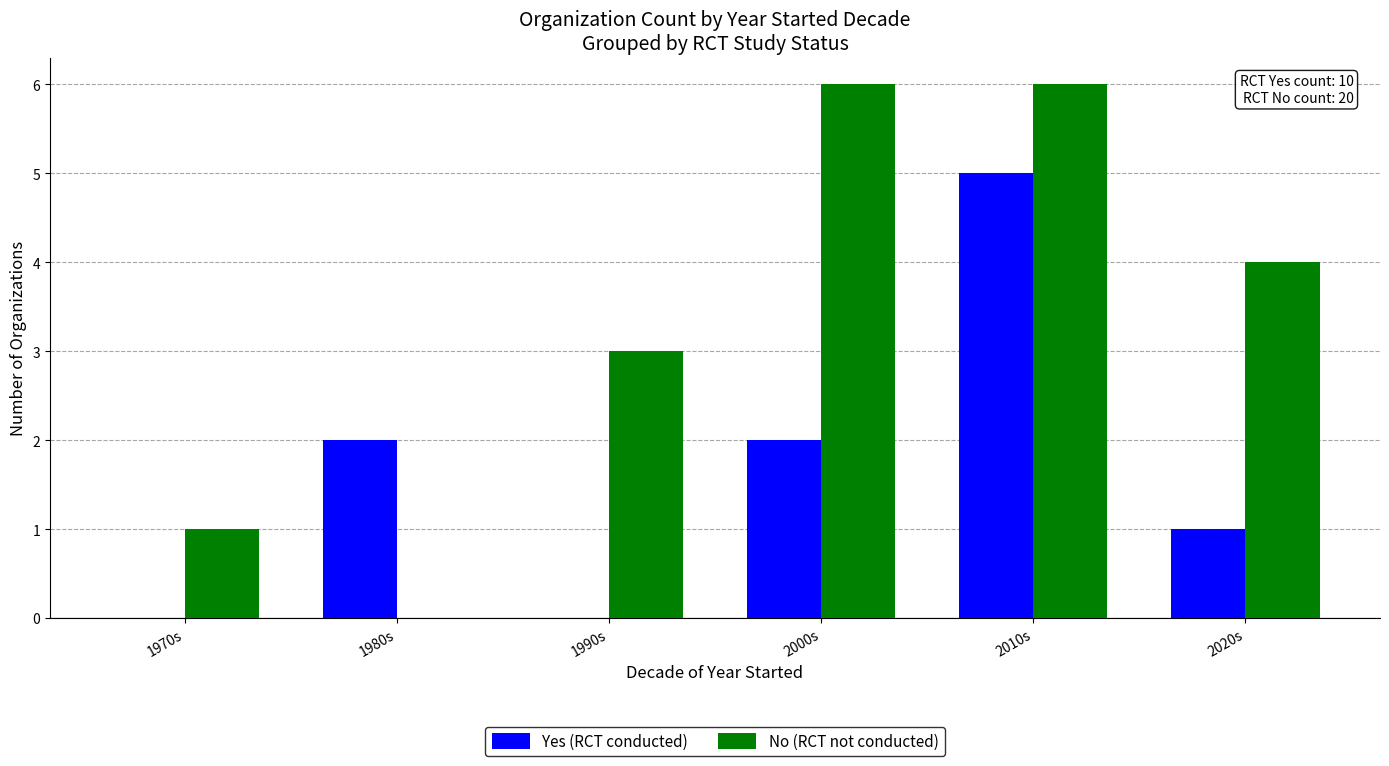

Between 2000s and 2020s, which series saw the biggest shift?

No (RCT not conducted)